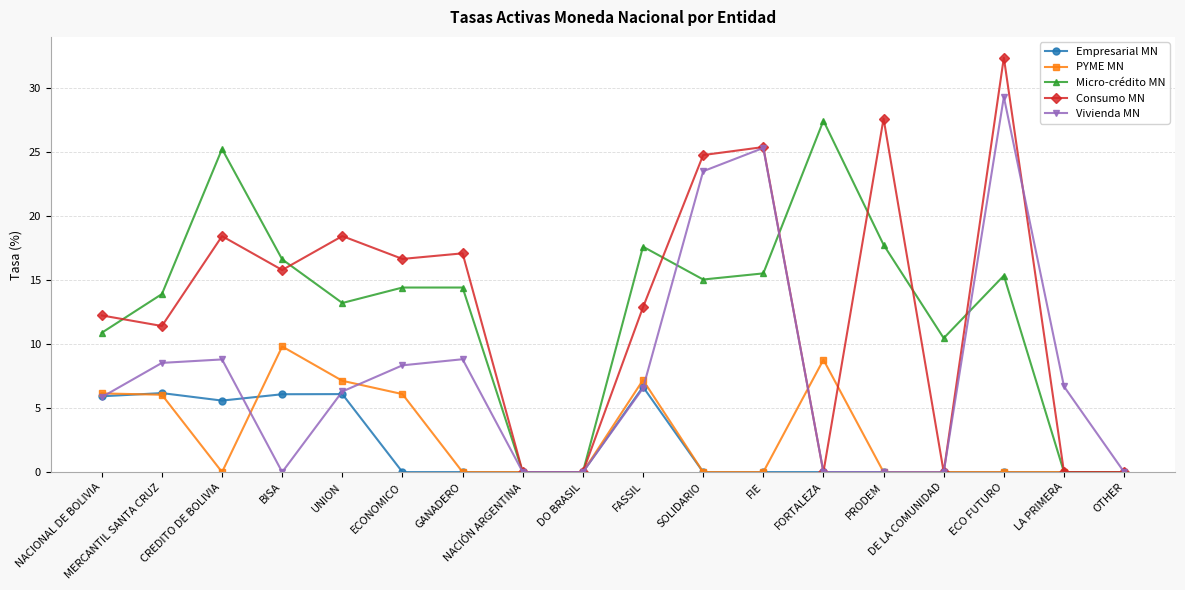

What is the sum of the Micro-crédito MN values at GANADERO and BISA?

31.0